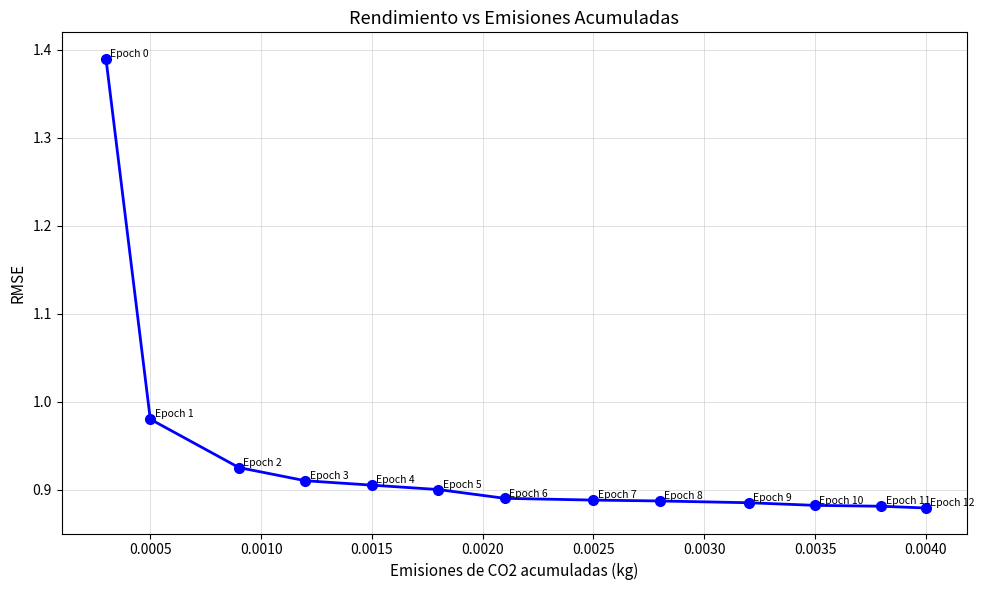

What is the difference between the maximum and minimum values?

0.5